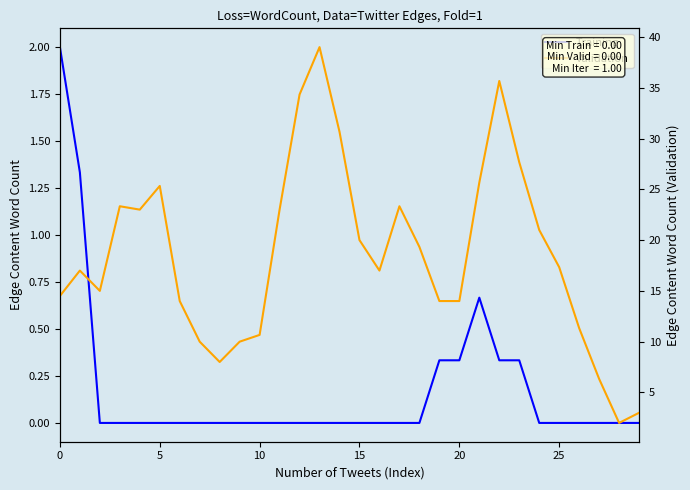

True or false: Validation and Training cross at least once.

False